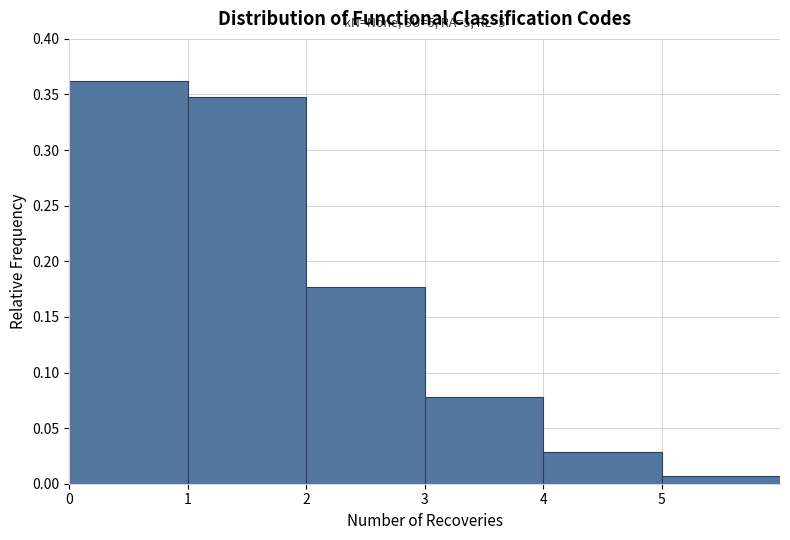

Over which range of the x-axis is the bar tallest?

0 to 1